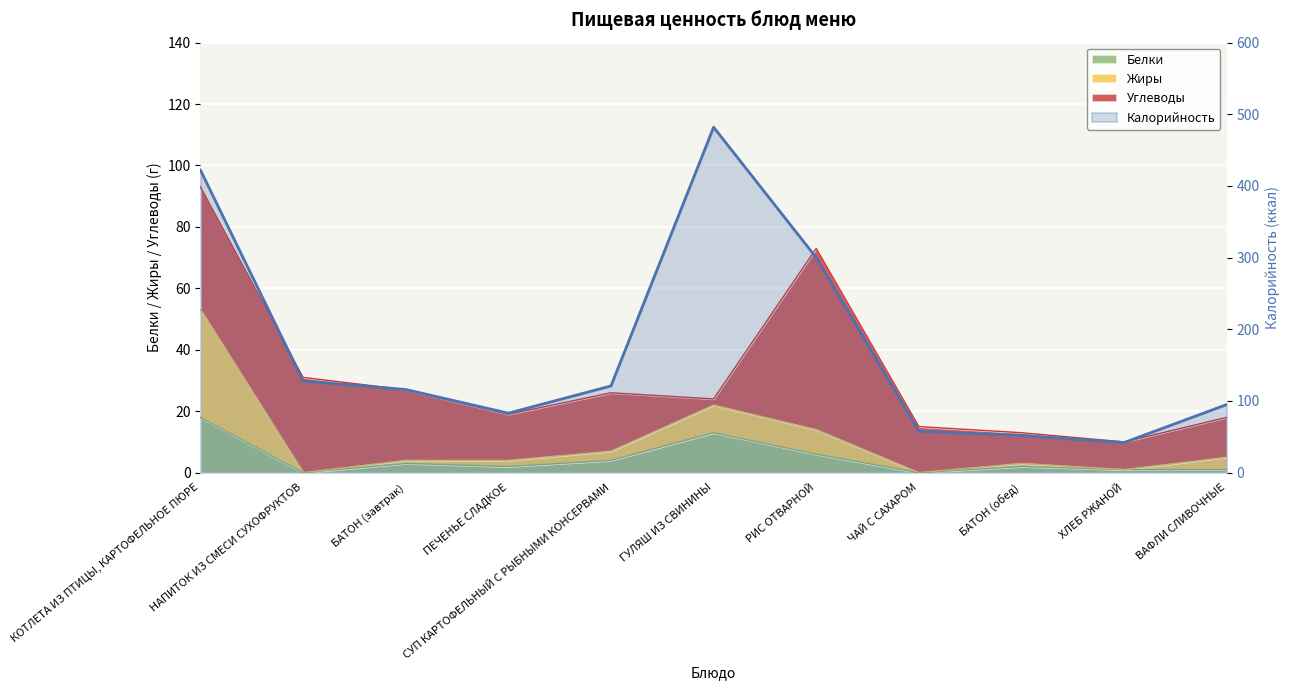

How many categories are shown in the chart?

11